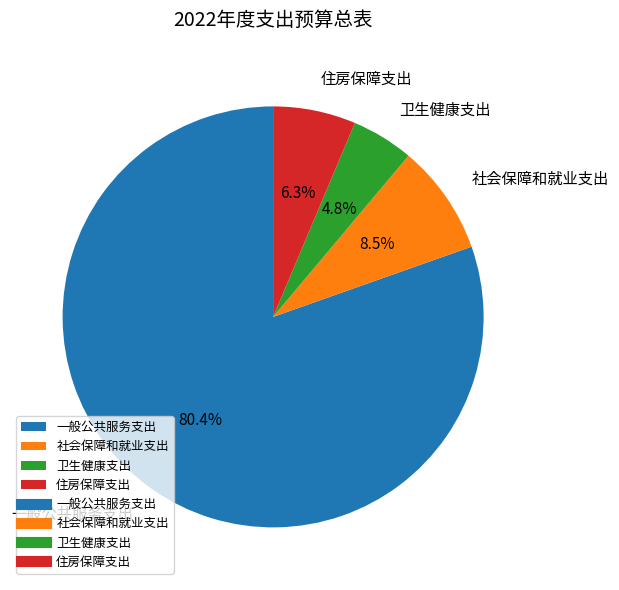

How many slices are in this pie chart?

4